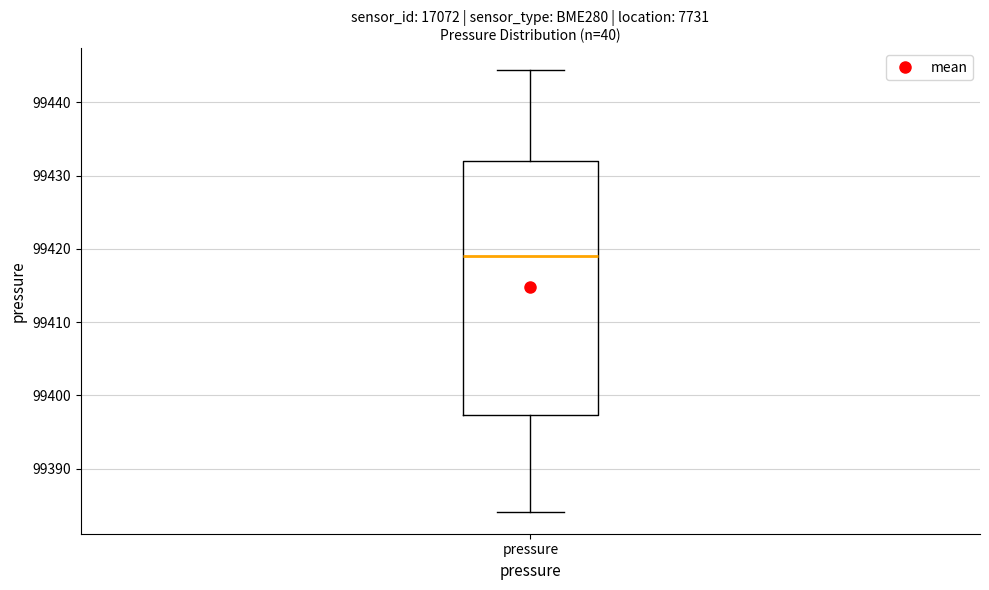

Transcribe this box plot: give where the median line is, the range the box spans, and where the two whiskers end, as read against the y-axis. The values are not printed on the chart, so give them approximately, as read against the axis.

median 99419, box 99397 to 99432, whiskers 99384 to 99444